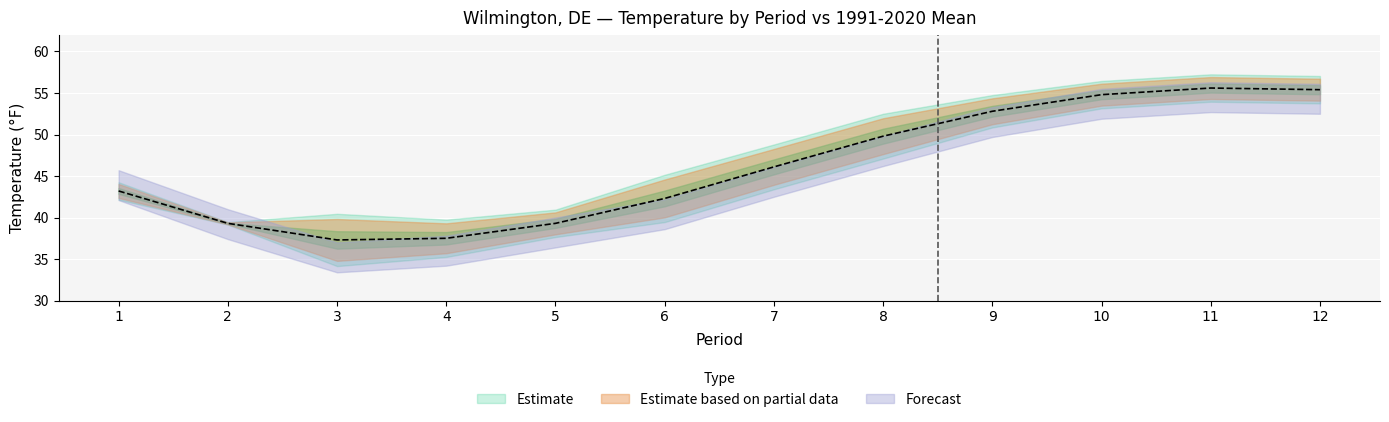

What is the value of the Departure point at the 5th from the left?

-1.1